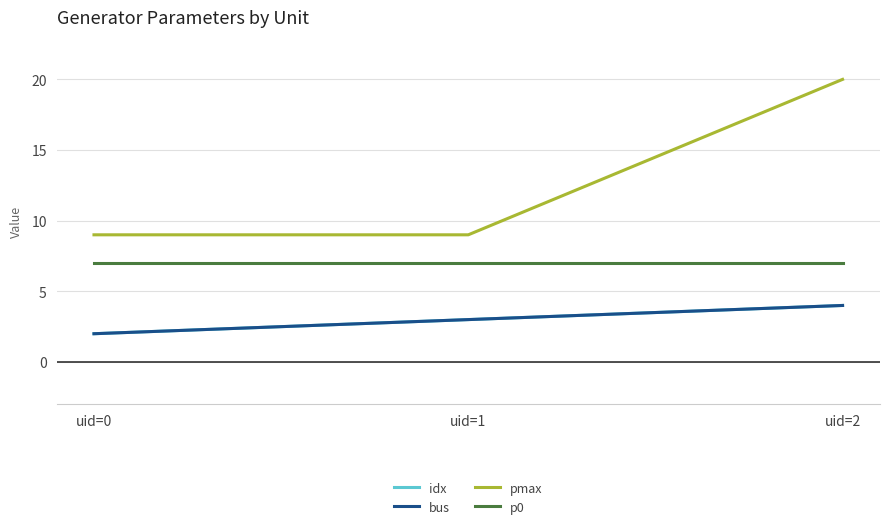

Between uid=0 and uid=2, which series saw the biggest shift?

pmax